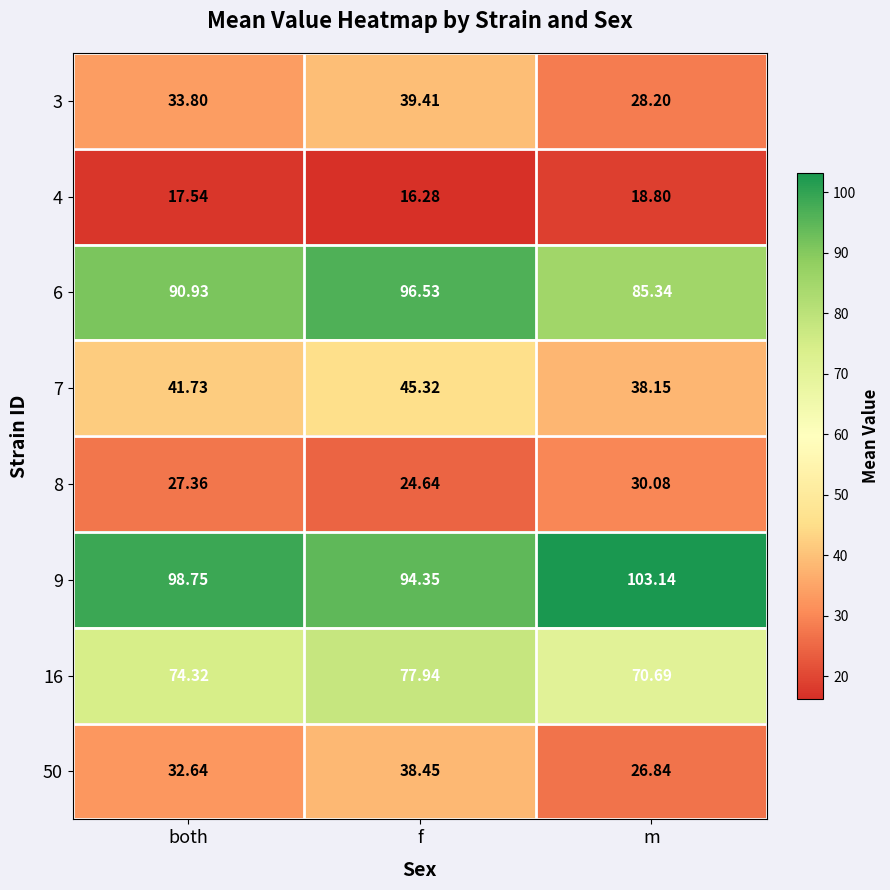

Count the number of data series in this chart.

8